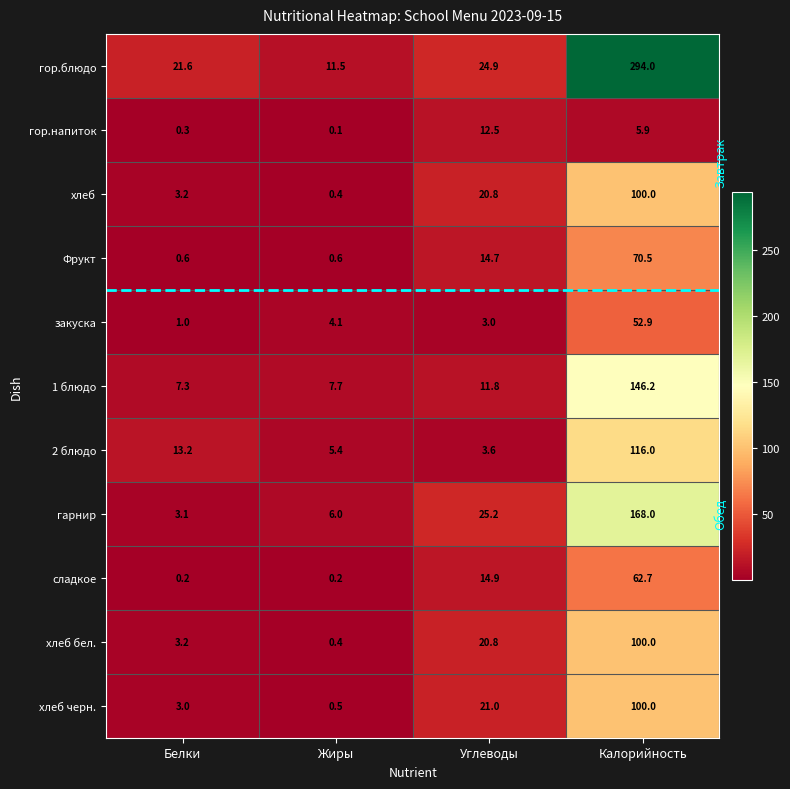

At which label does гор.блюдо reach its peak?

Калорийность